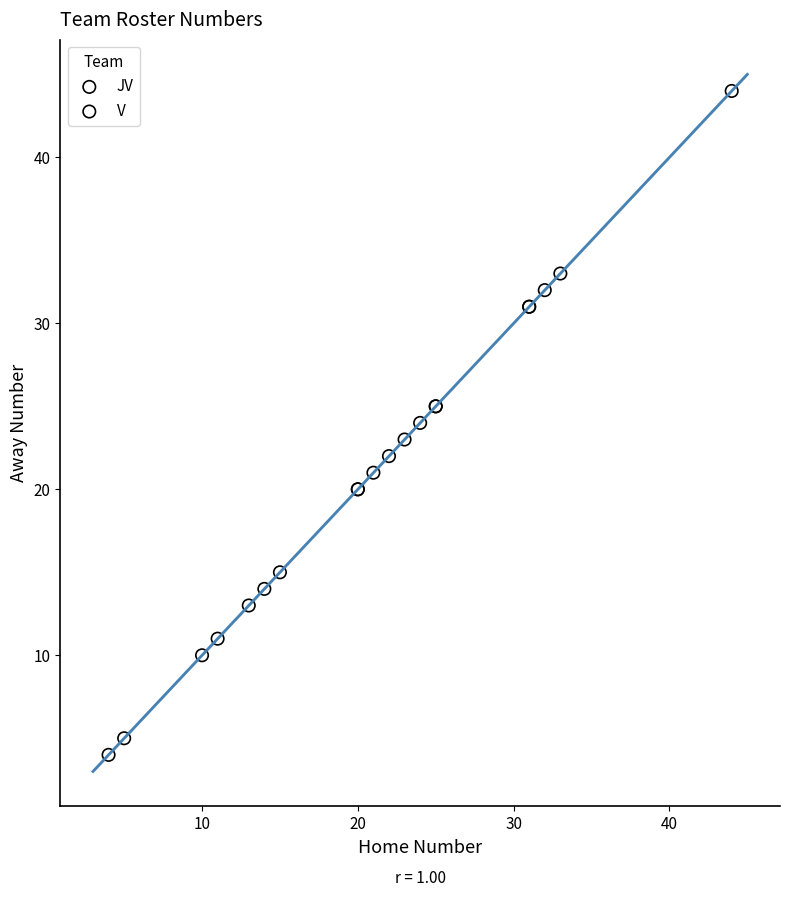

What are all the series names shown in the legend?

JV, V